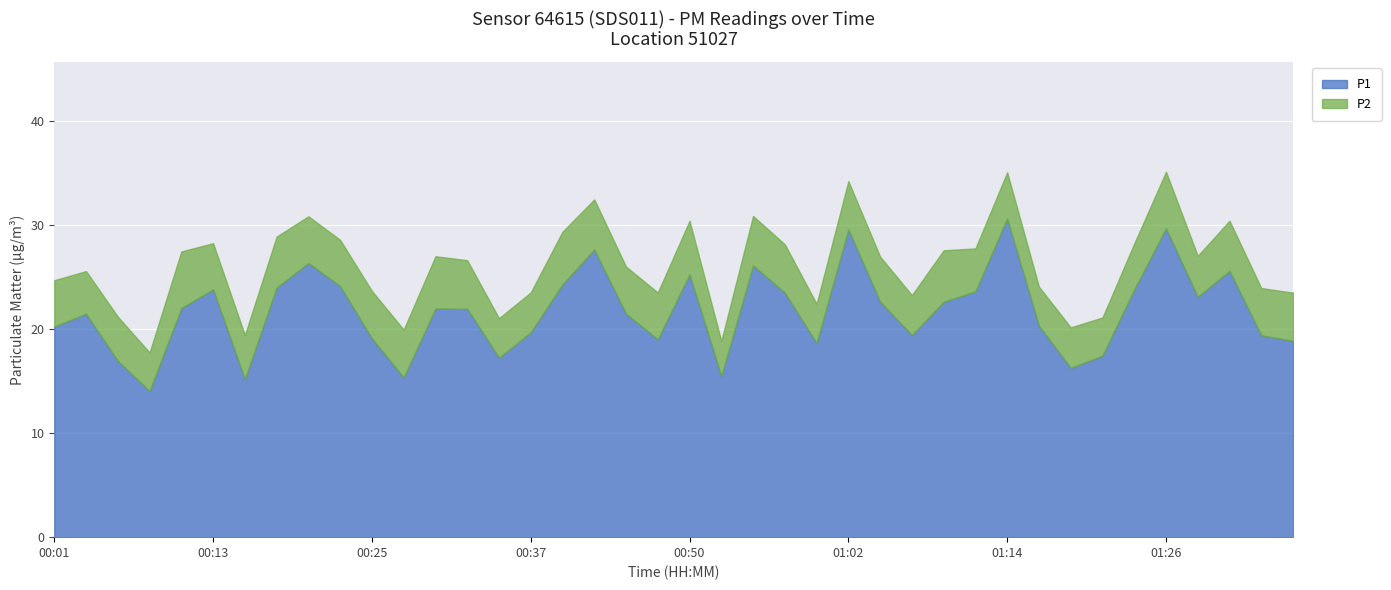

The value of P2 at 00:20 is 6.1. True or false?

False